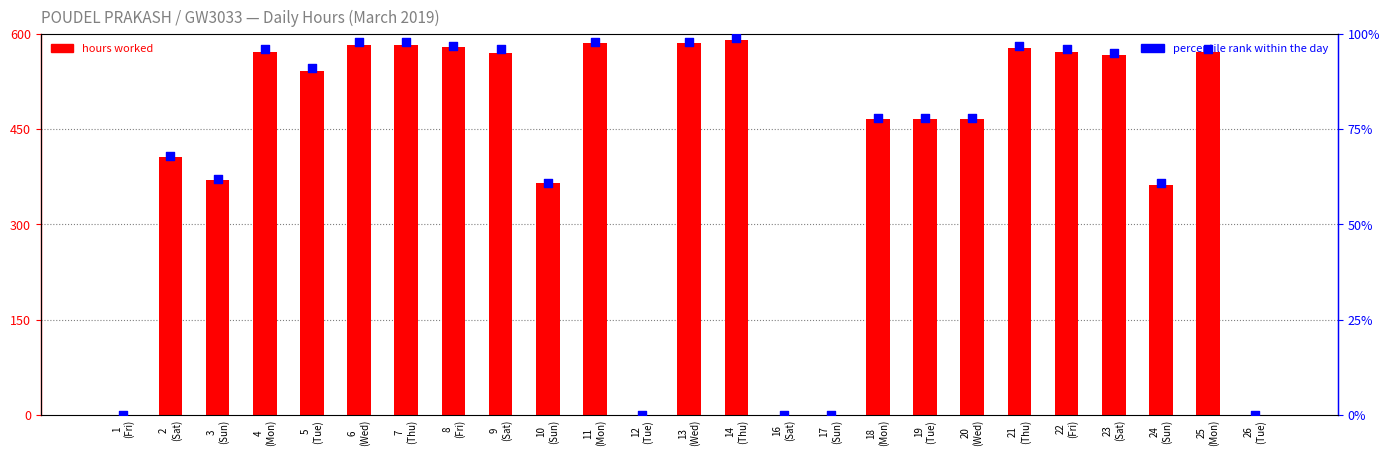

What are all the series names shown in the legend?

hours worked, percentile rank